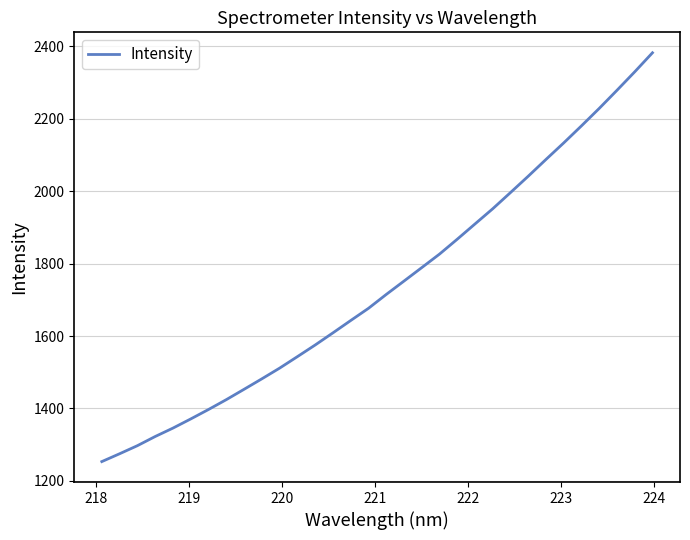

Count the number of categories in the chart.

32